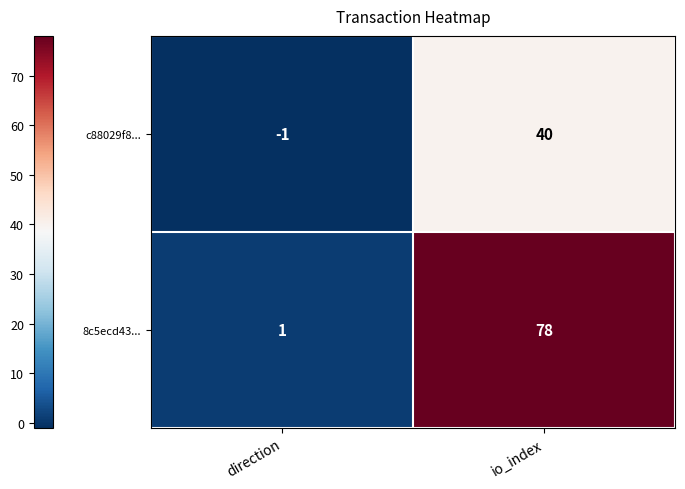

Is the value of 8c5ecd43... at io_index greater than the value of c88029f8... at io_index?

Yes